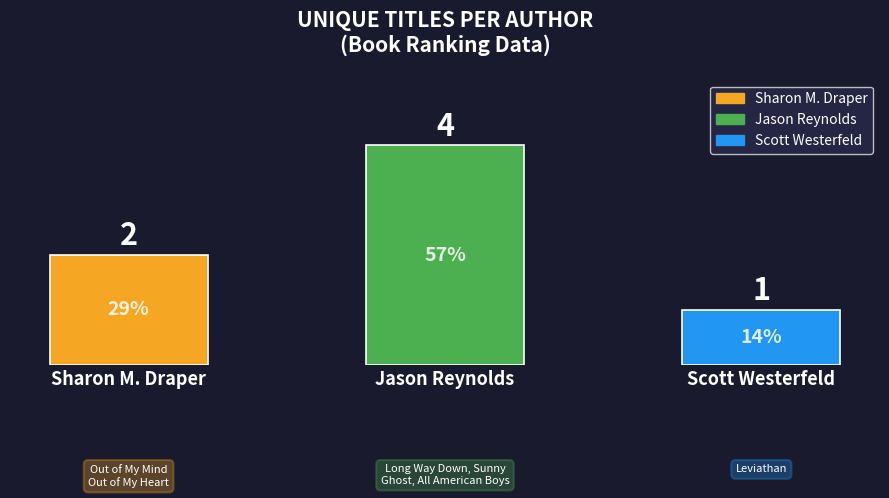

What is the value of the 1st bar from the left?

2